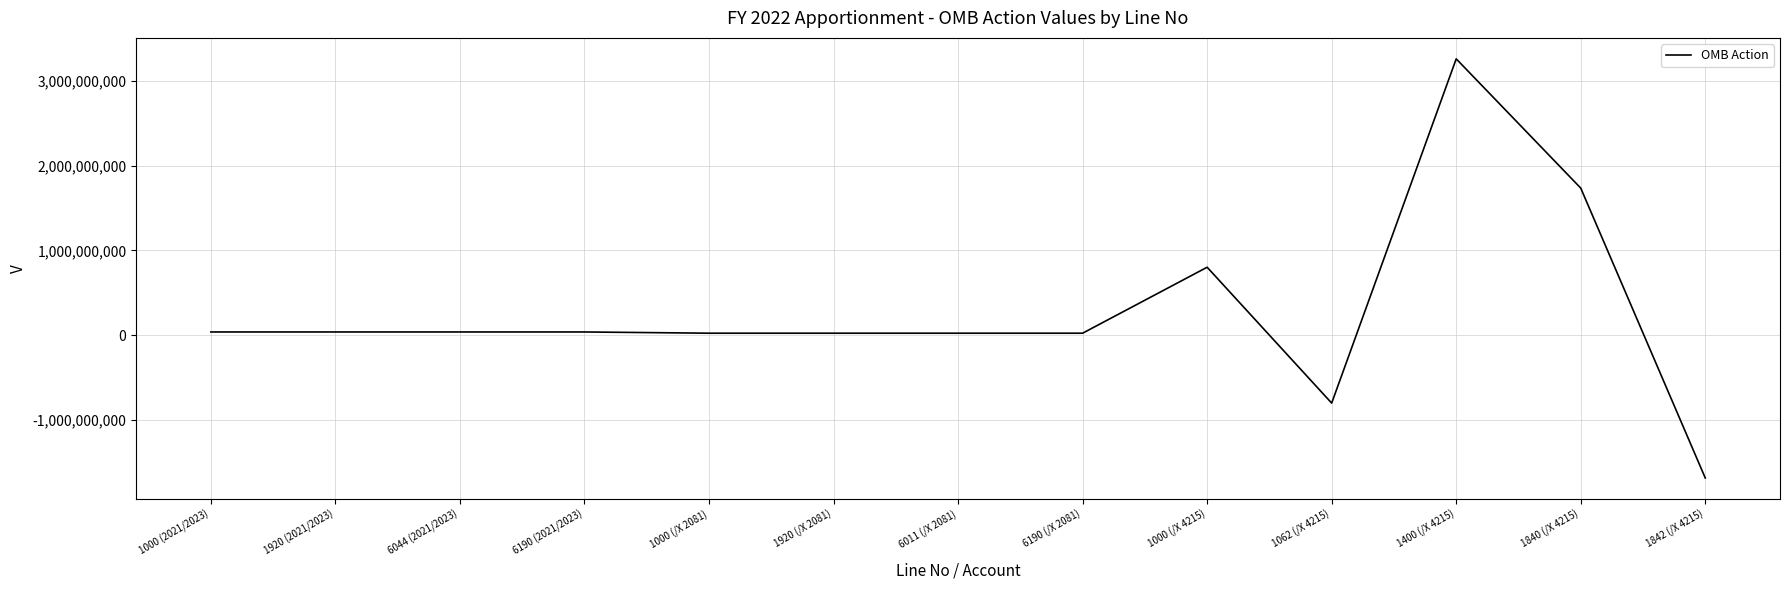

What is the average value?

273461535